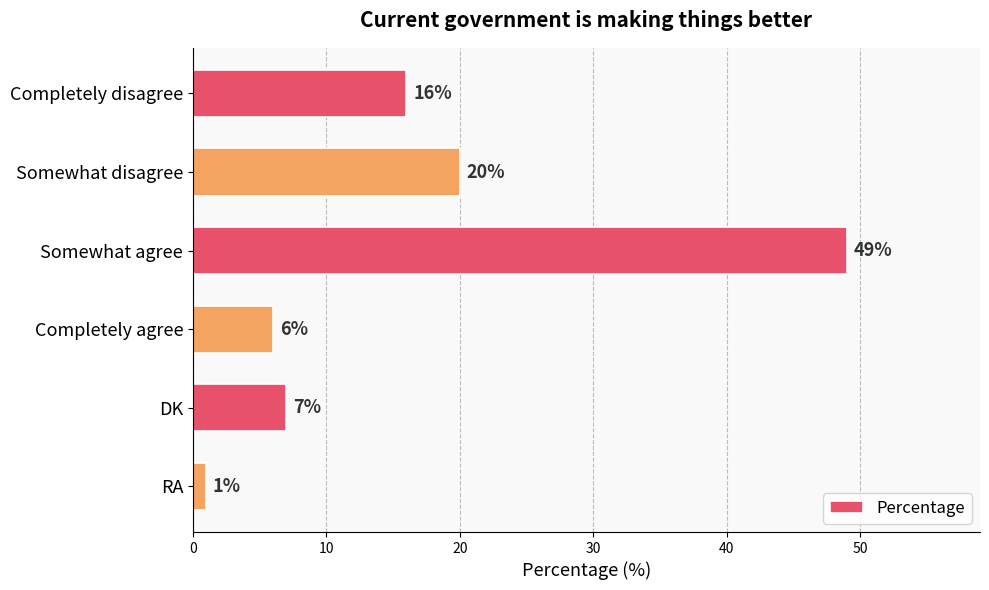

List the labels in order of value, largest first.

Somewhat agree, Somewhat disagree, Completely disagree, DK, Completely agree, RA